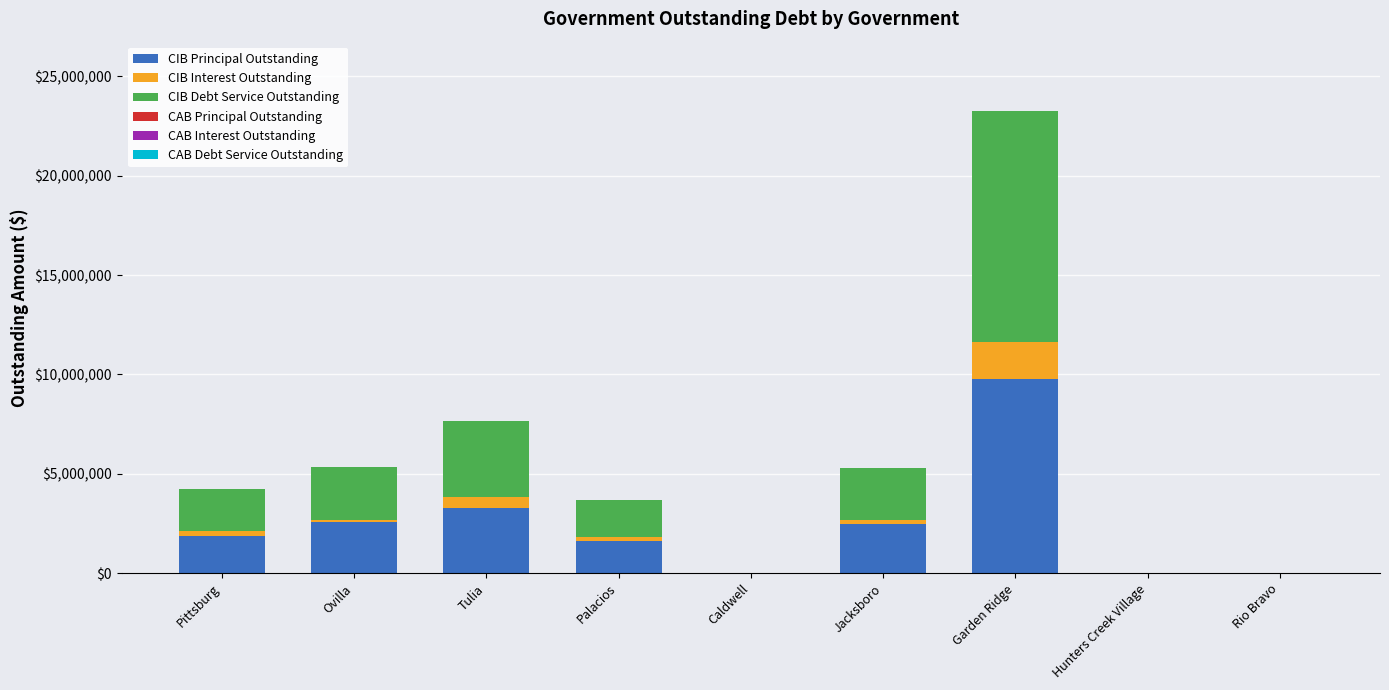

At which category is the sum across all series the highest?

Garden Ridge